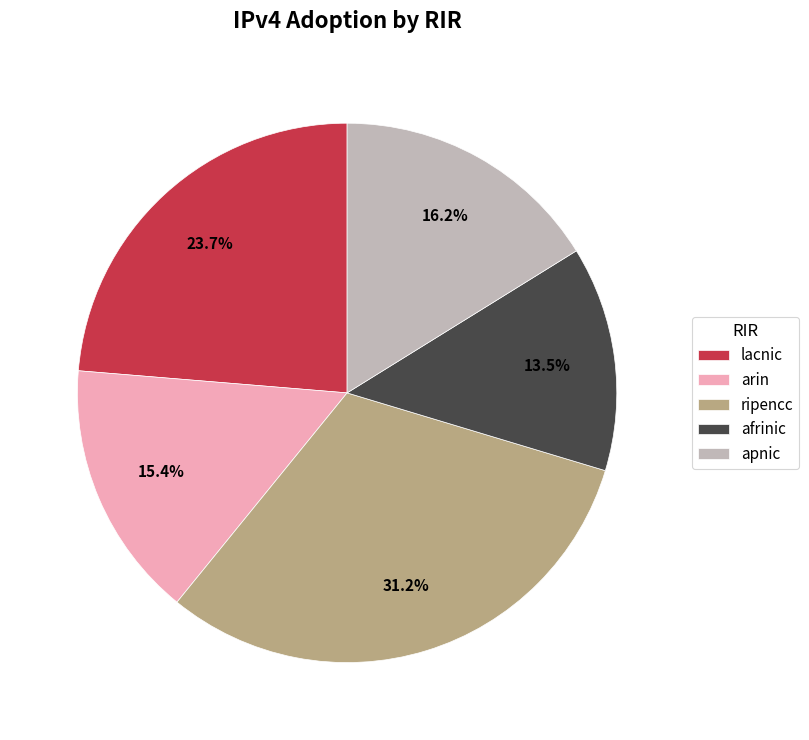

To the nearest percent, what is the difference between the afrinic and apnic slice percentages?

3%